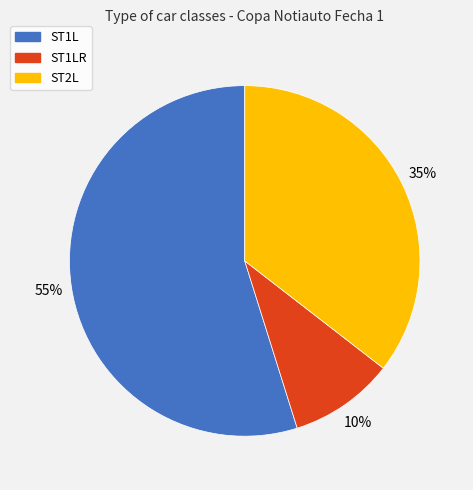

Does ST2L represent more than half of the total?

No